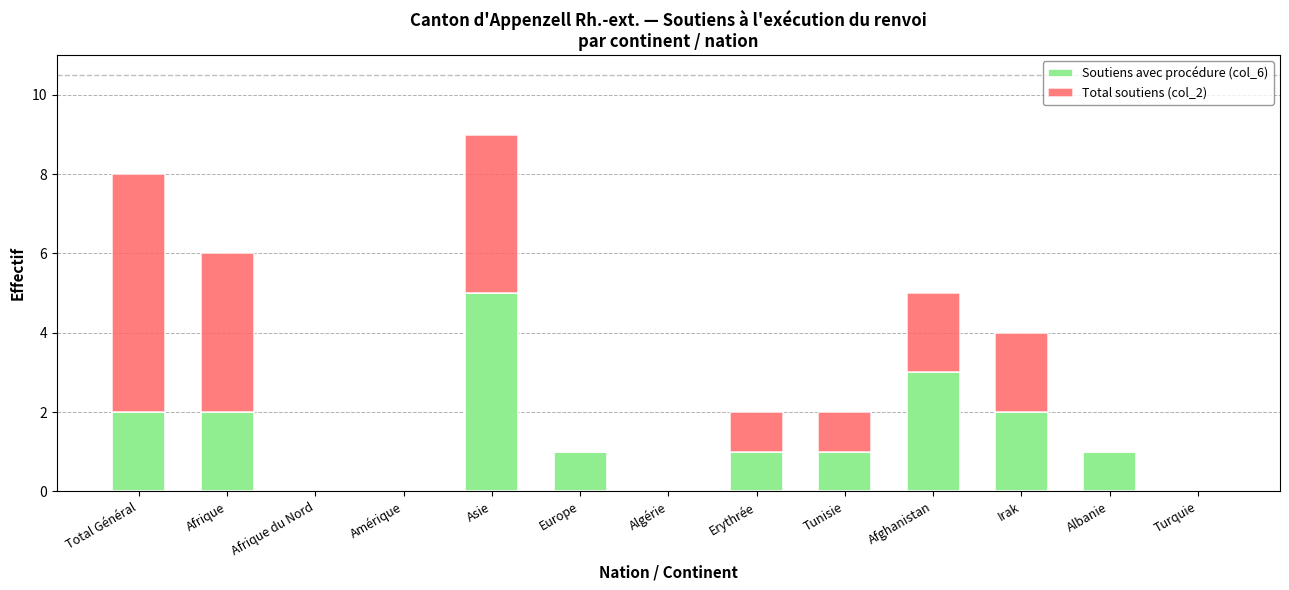

True or false: Soutiens avec procédure (col_6) has a value of 0 at Turquie.

True